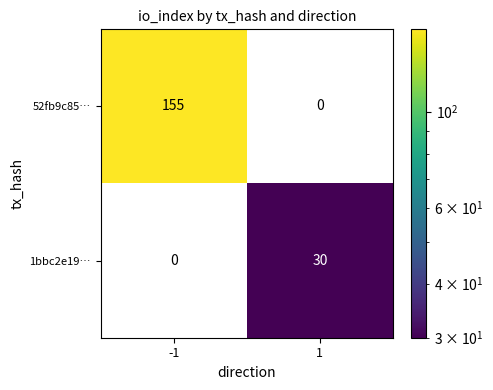

Between -1 and 1, which series saw the biggest shift?

52fb9c85…